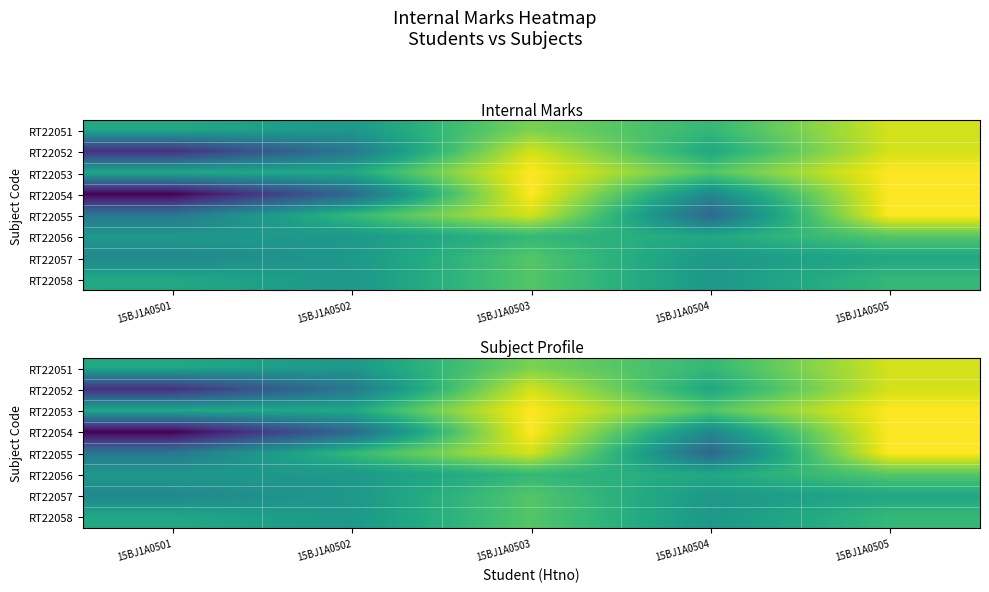

How many series are shown in this chart?

8